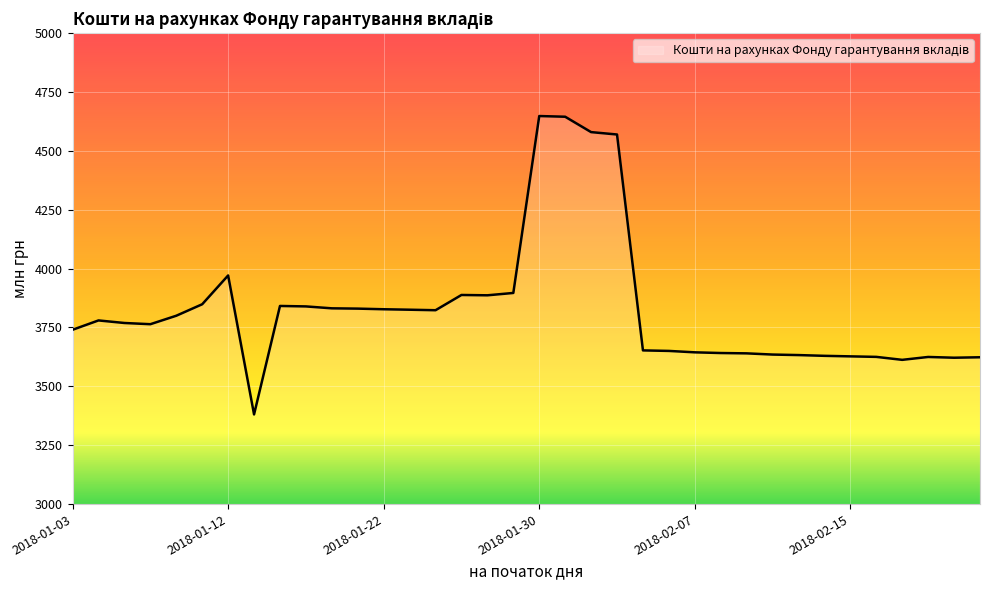

Count the number of categories in the chart.

36